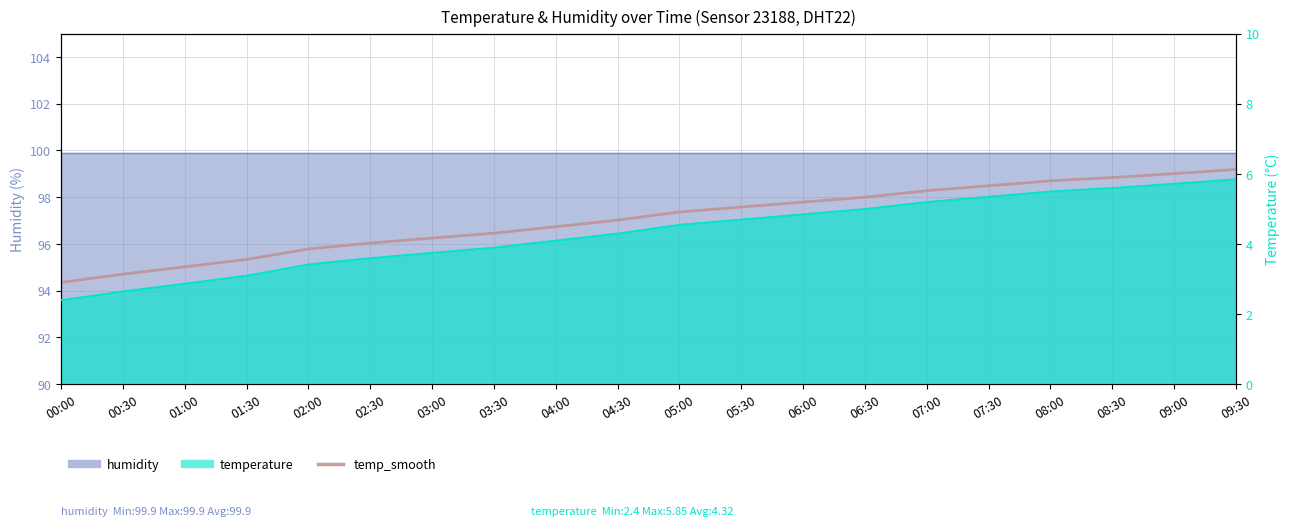

Reading left to right, what are all the values shown in this chart?

00:00=2.4	00:30=2.6	01:00=2.9	01:30=3.1	02:00=3.4	02:30=3.6	03:00=3.8	03:30=3.9	04:00=4.1	04:30=4.3	05:00=4.5	05:30=4.7	06:00=4.8	06:30=5.0	07:00=5.2	07:30=5.3	08:00=5.5	08:30=5.6	09:00=5.7	09:30=5.8